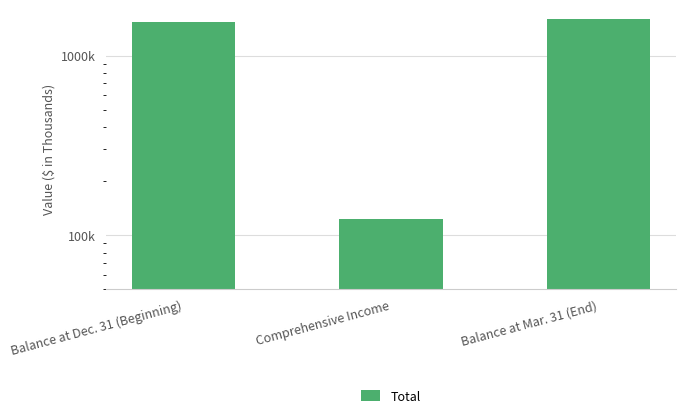

Reading right to left, list all the values displayed in this chart.

1590781	122794	1541473